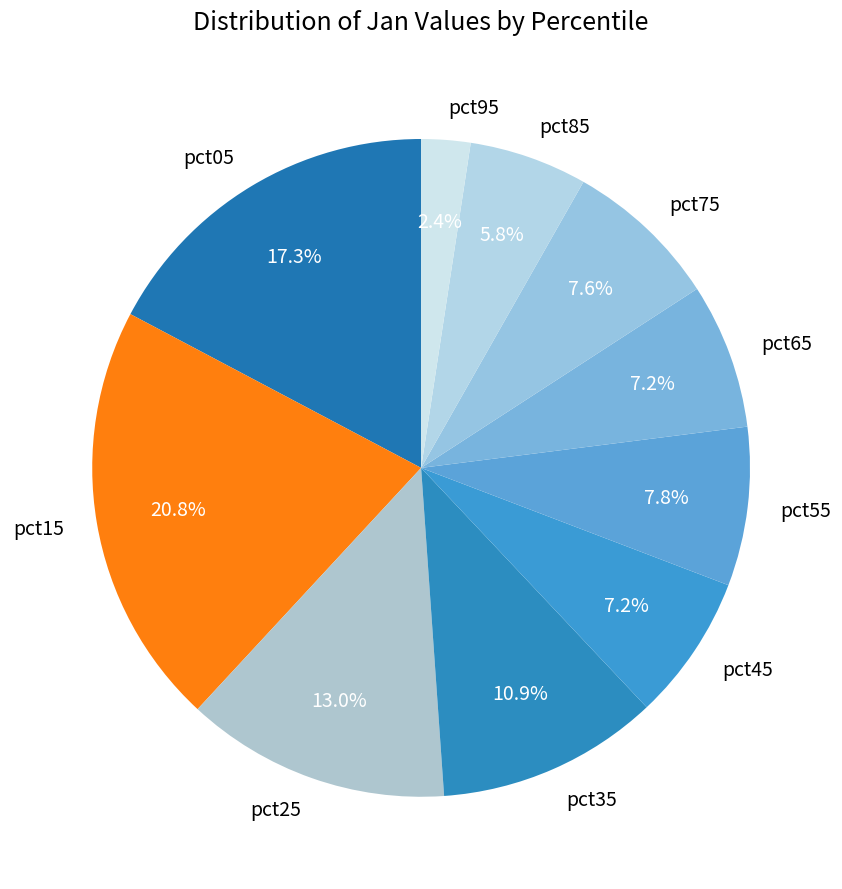

What is the largest slice in the pie chart?

pct15